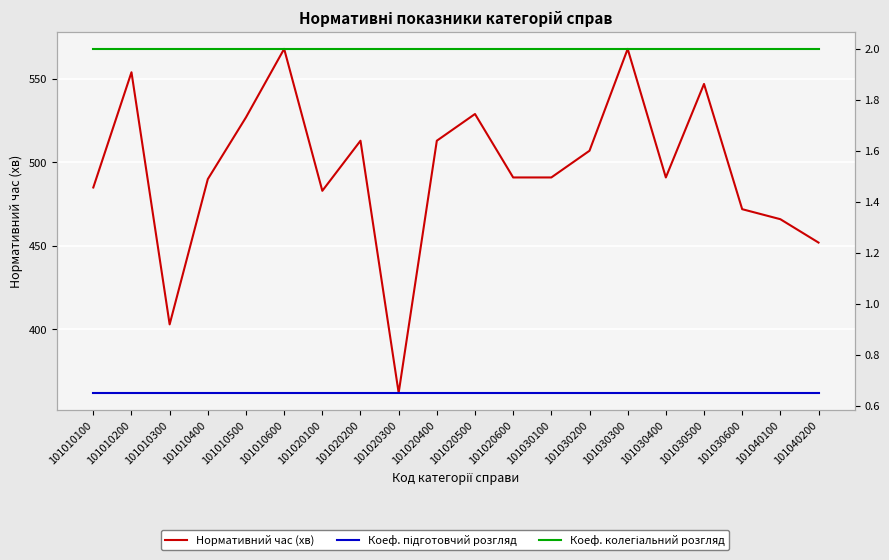

Where does the Нормативний час (хв) series first go above 491?

101010200